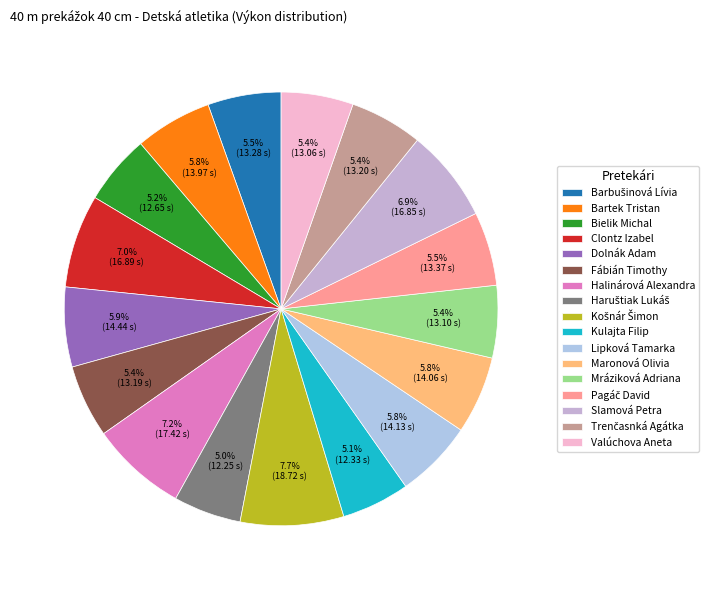

Which category has the biggest portion of the pie?

Košnár Šimon